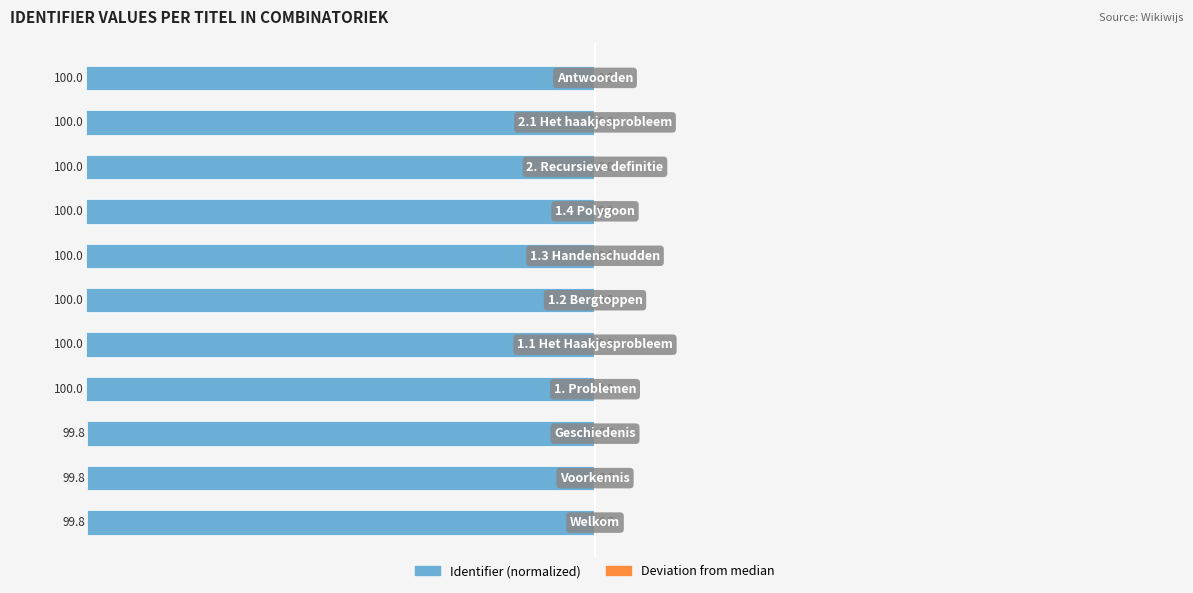

What is the difference between the maximum and minimum values in the Deviation from median series?

0.2